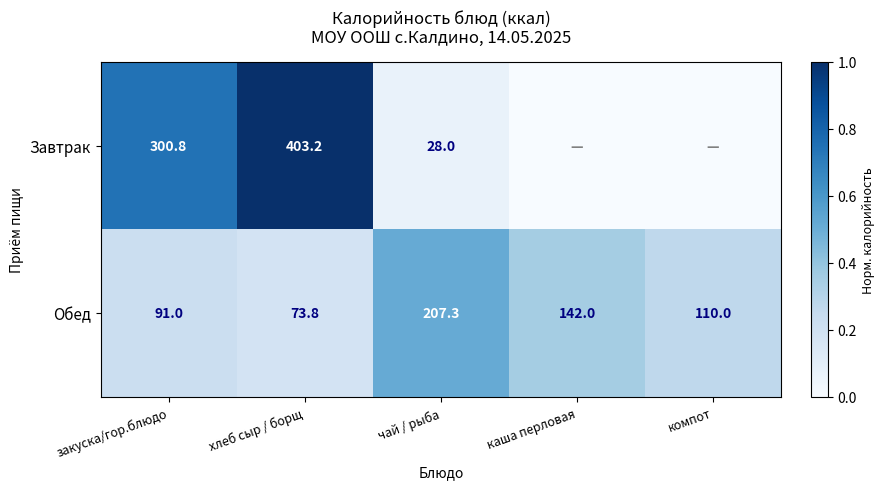

What is the maximum value for Обед?

207.3